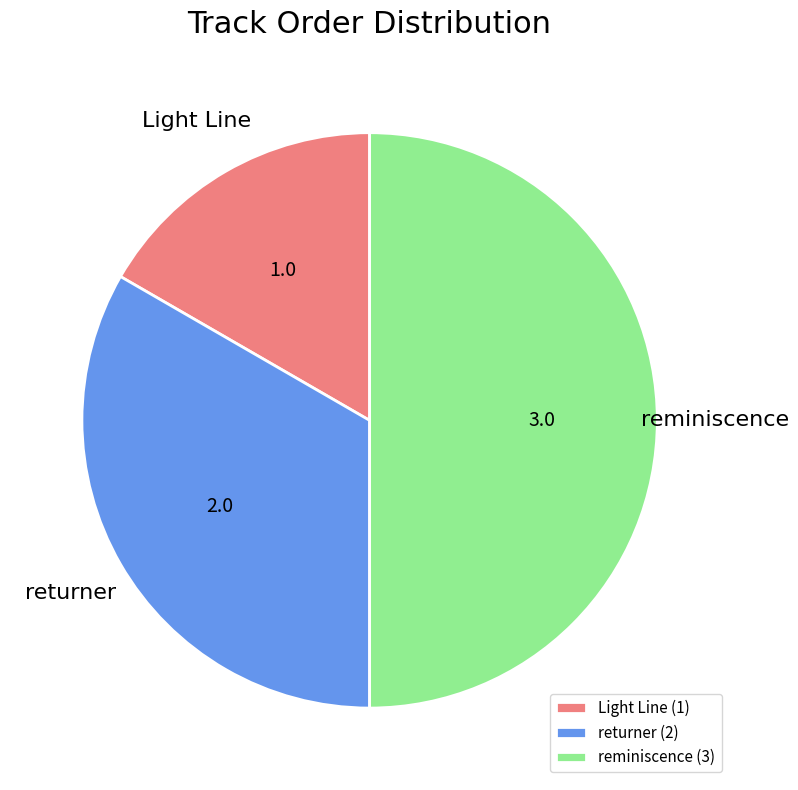

Count the number of slices in the pie.

3